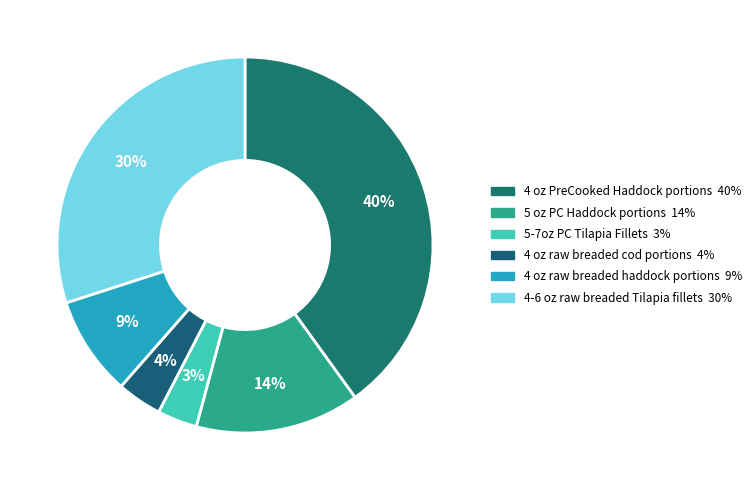

How many slices are in this pie chart?

6